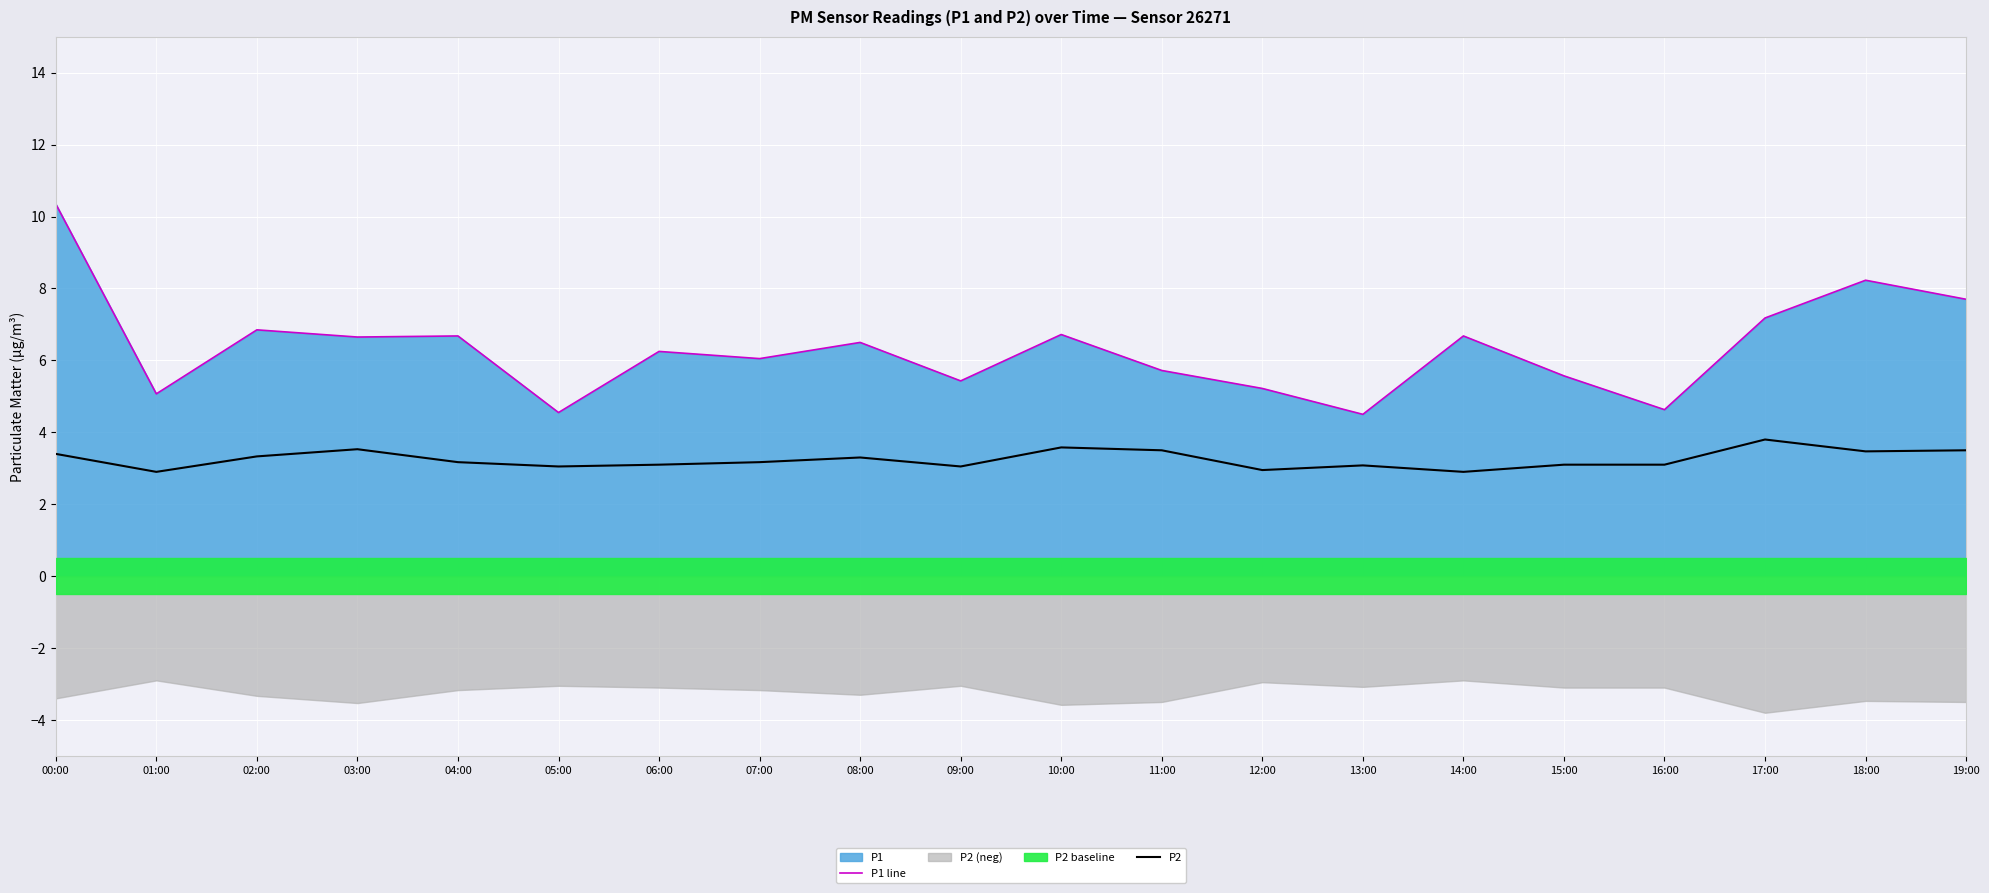

Rank the series by their average value, from highest to lowest.

P1 line, P2